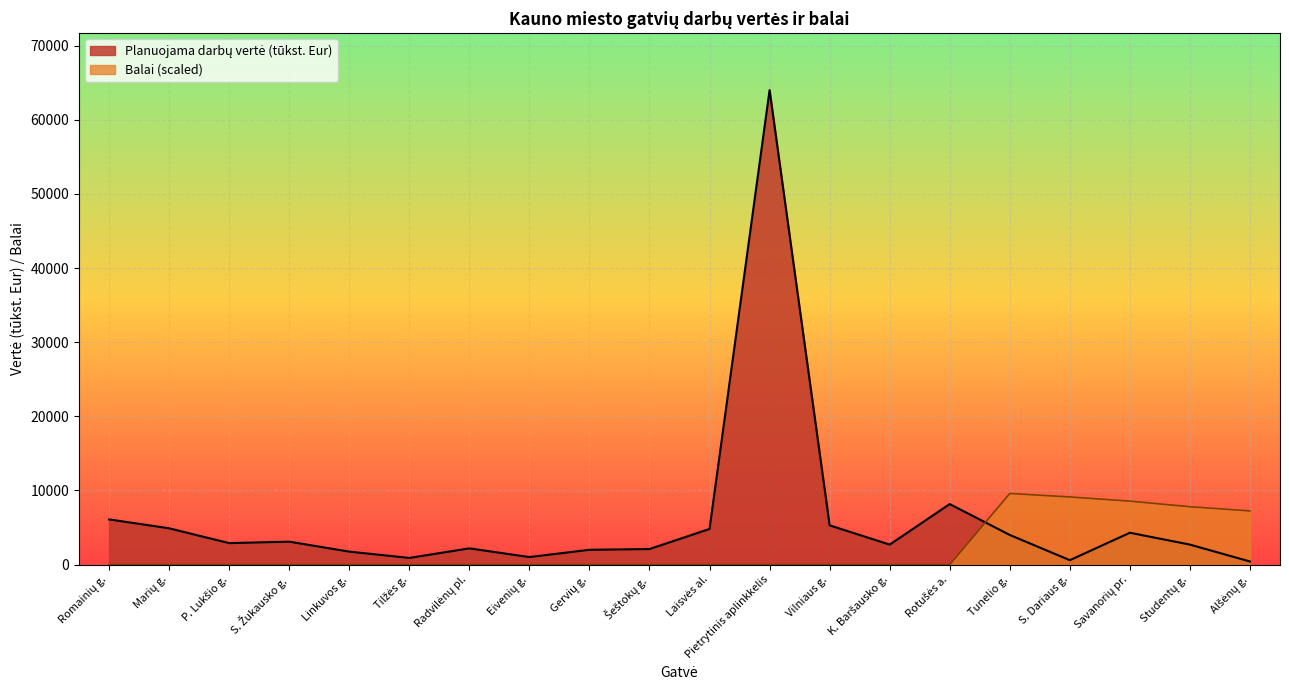

What is the difference between the Planuojama darbų vertė (tūkst. Eur) values at Studentų g. and Romainių g.?

3400.0